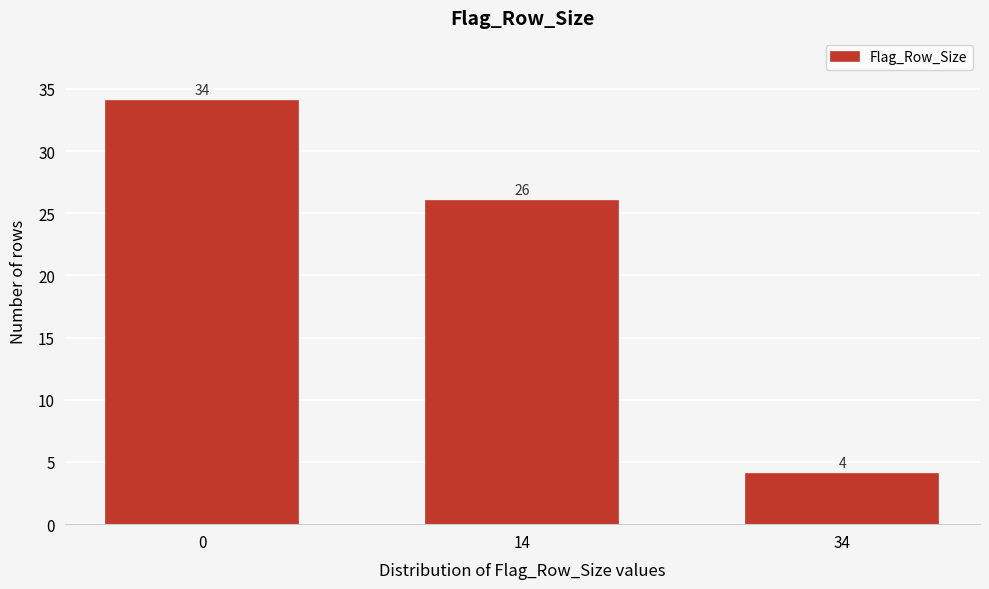

Reading left to right, list all the values displayed in this chart.

34	26	4